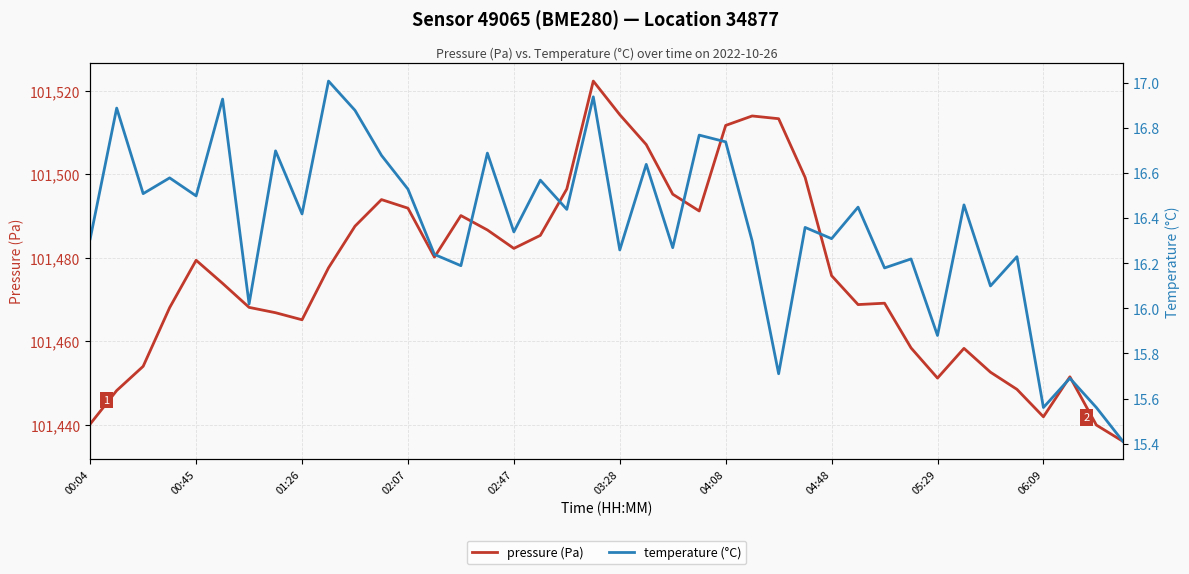

The value of pressure (Pa) at 04:08 is 152735.8. True or false?

False